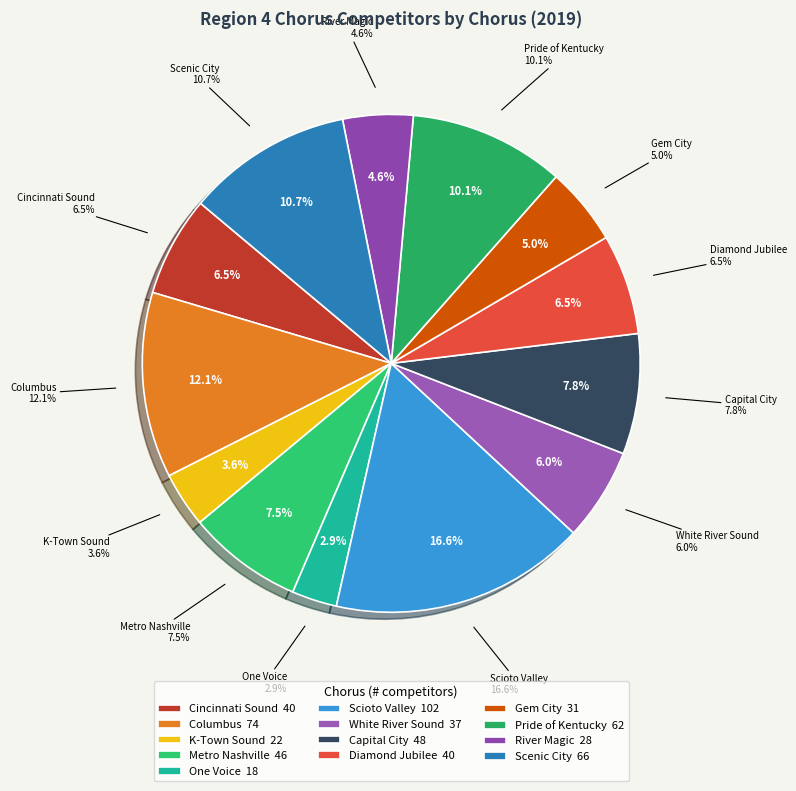

Is it true that Capital City is 8% of the pie?

True